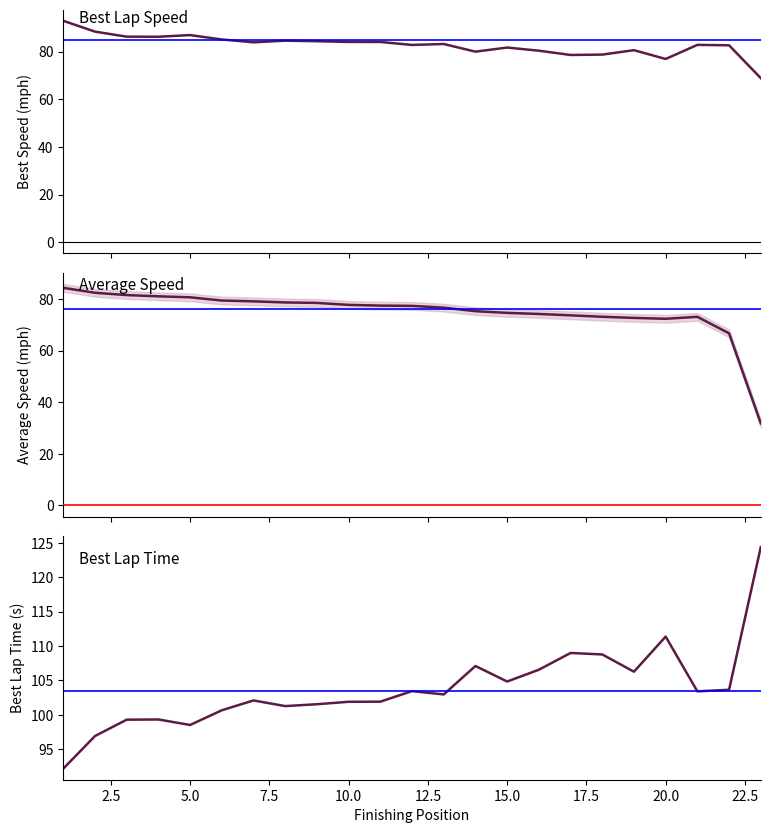

Count the number of categories in the chart.

23